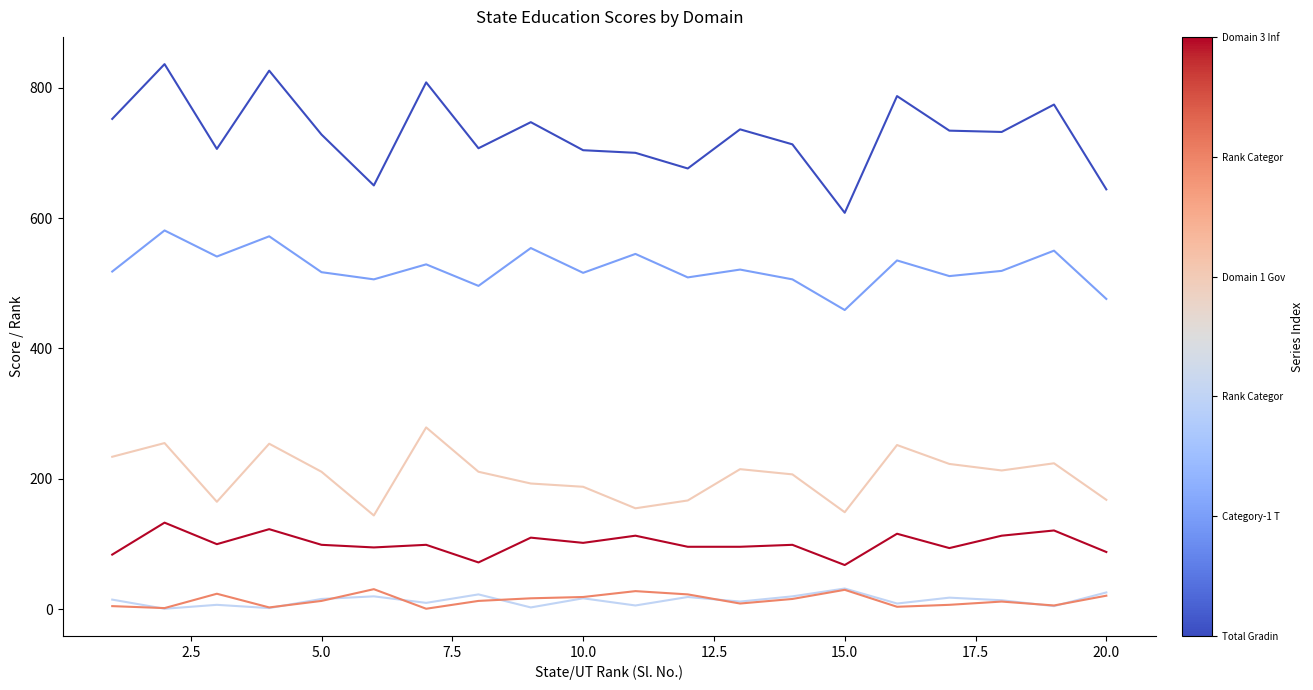

What is the greatest value displayed?

836